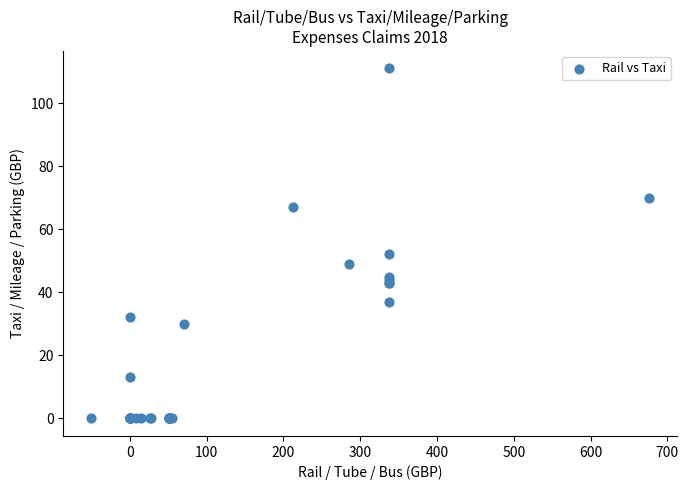

What Y value in the scatter plot is closest to 55?

52.0